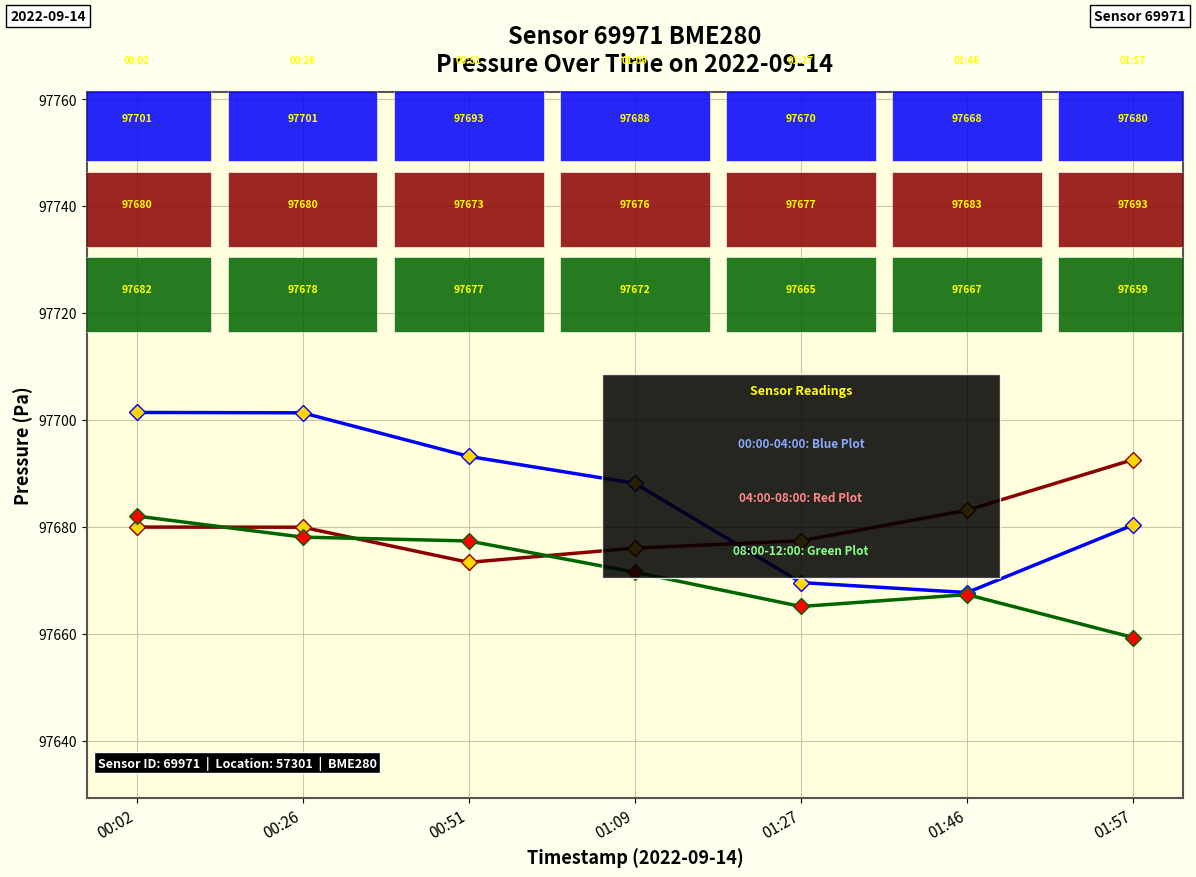

What is the minimum value shown in the chart?

97659.3